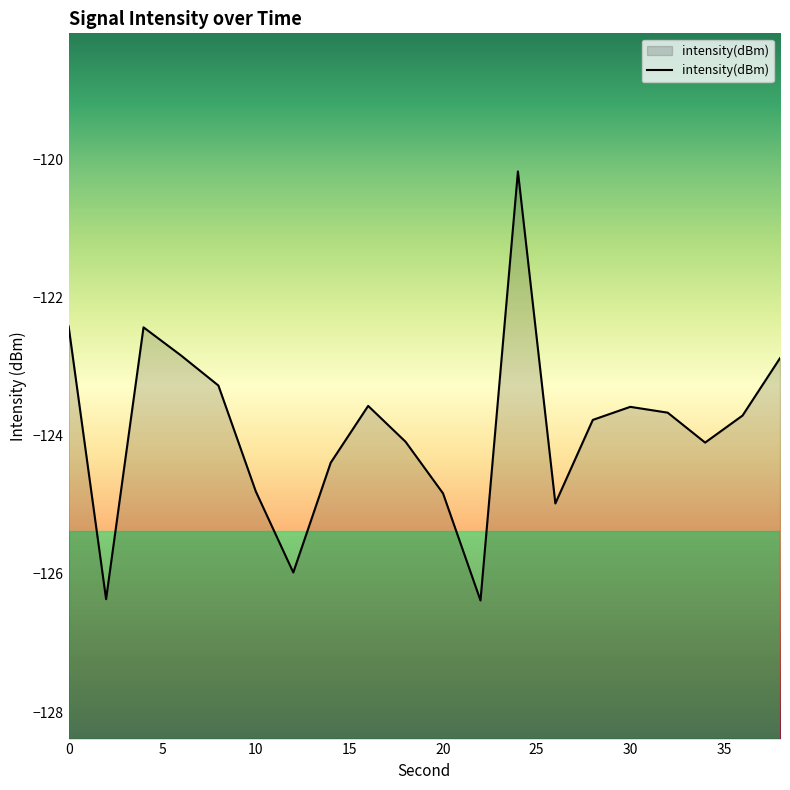

What is the average value?

-123.9